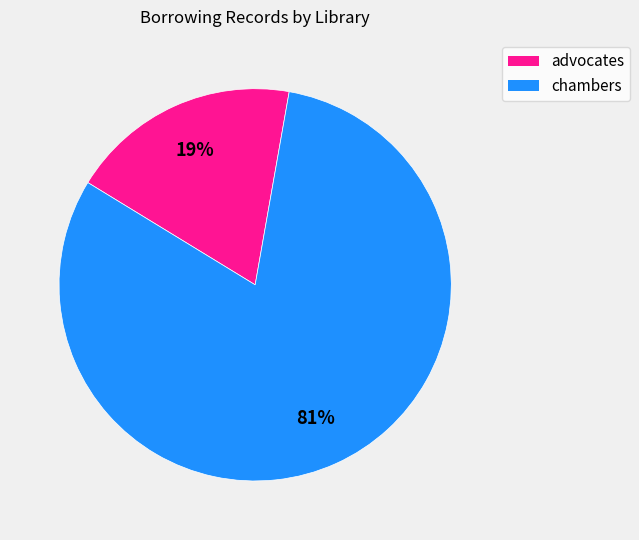

True or false: advocates accounts for 19% of the total.

True